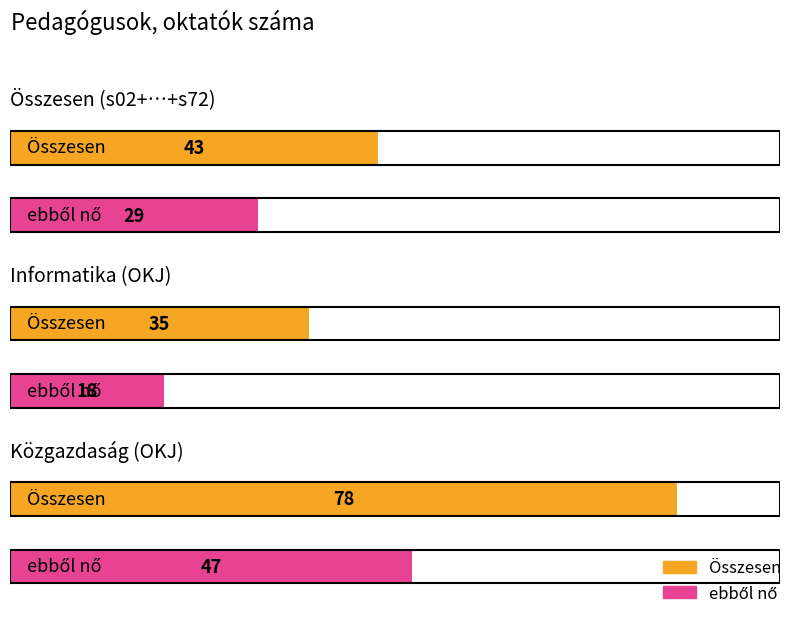

What is the smallest value displayed?

18